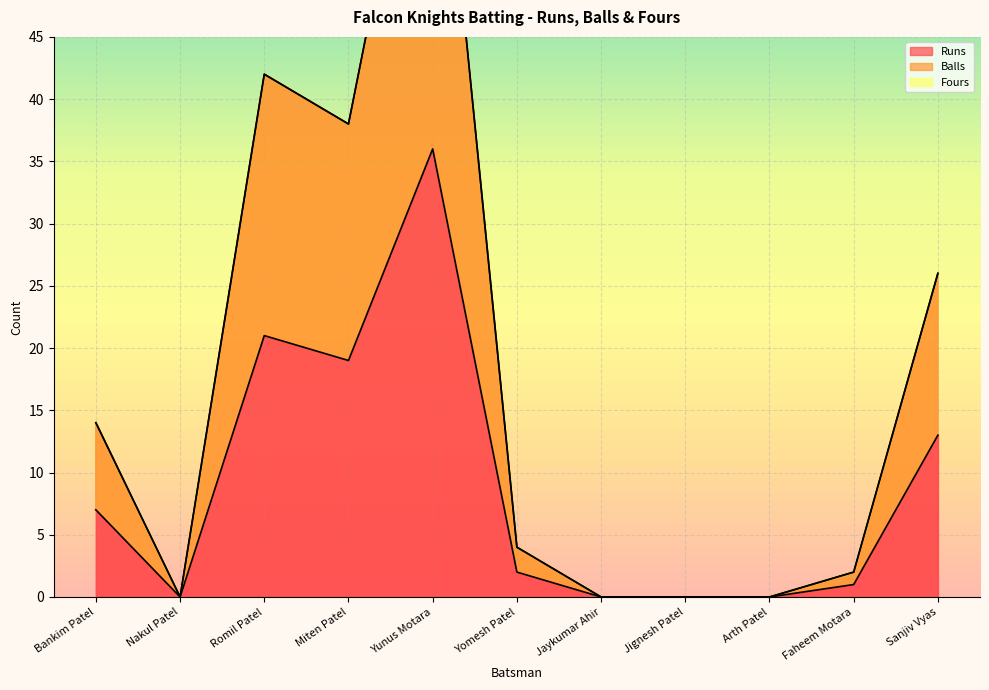

At which category does Balls reach its first local valley?

Nakul Patel